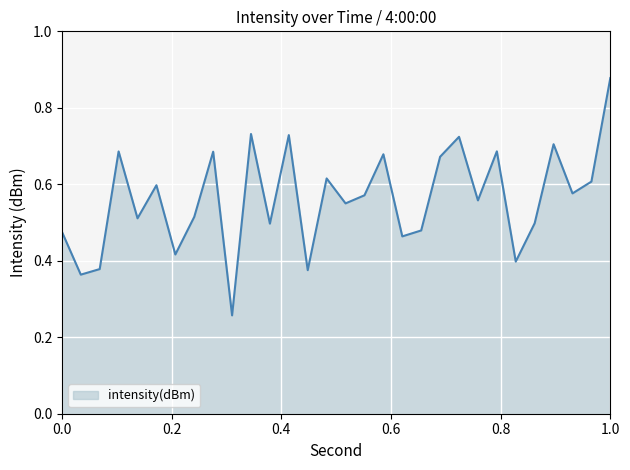

Does the chart have visible grid lines?

Yes